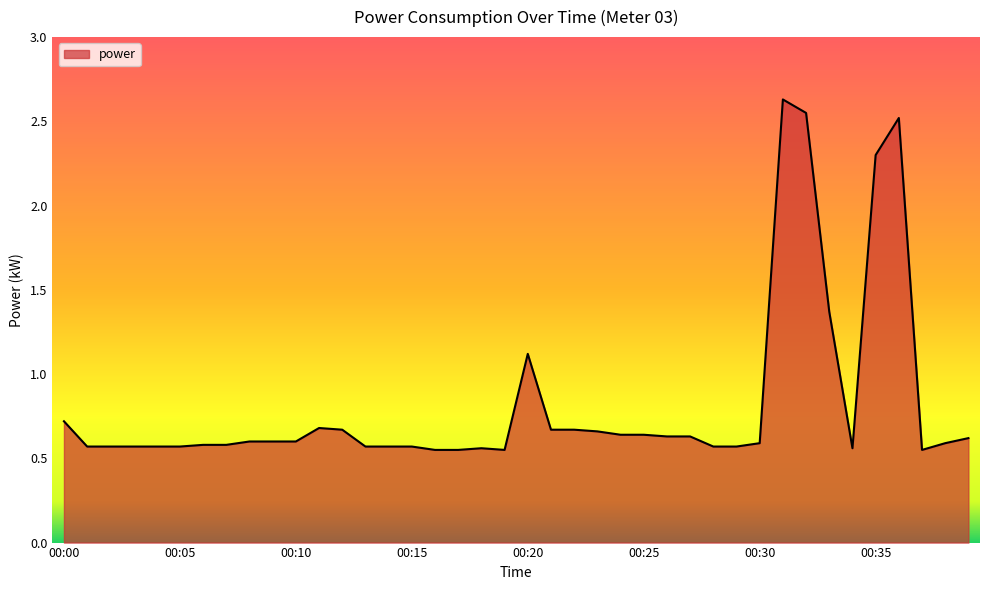

What is the difference between the maximum and minimum values?

2.1